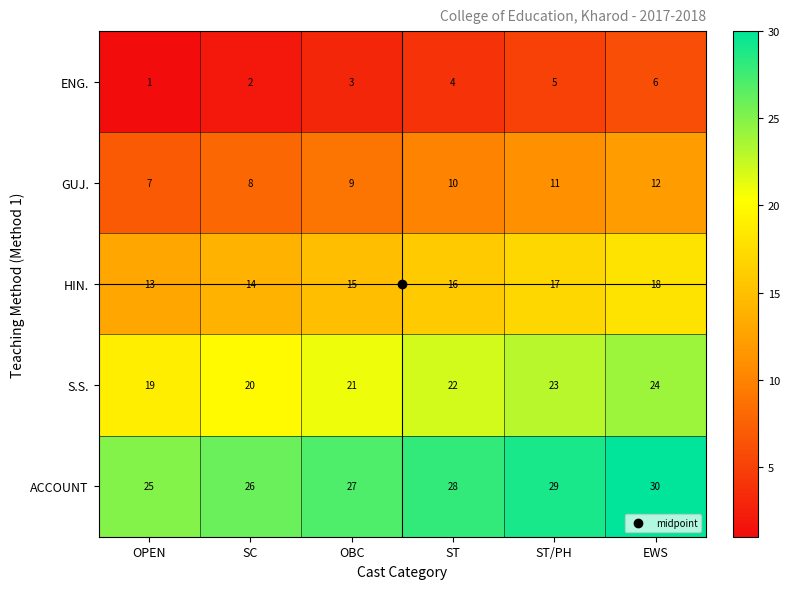

The ENG. series shows 11 at EWS. True or false?

False